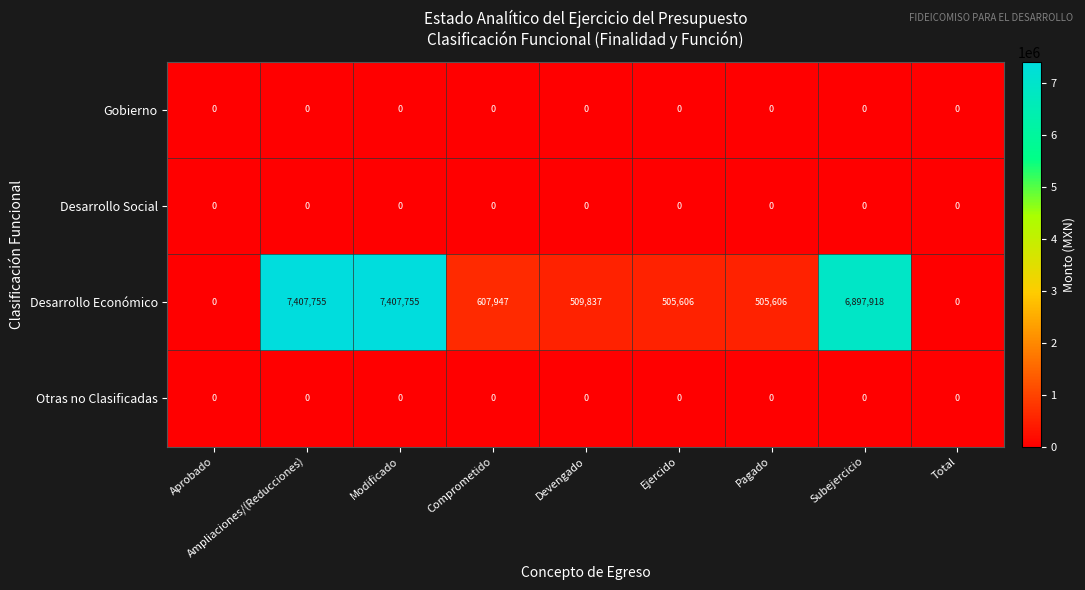

The value of Desarrollo Económico at Total is -2971832. True or false?

False